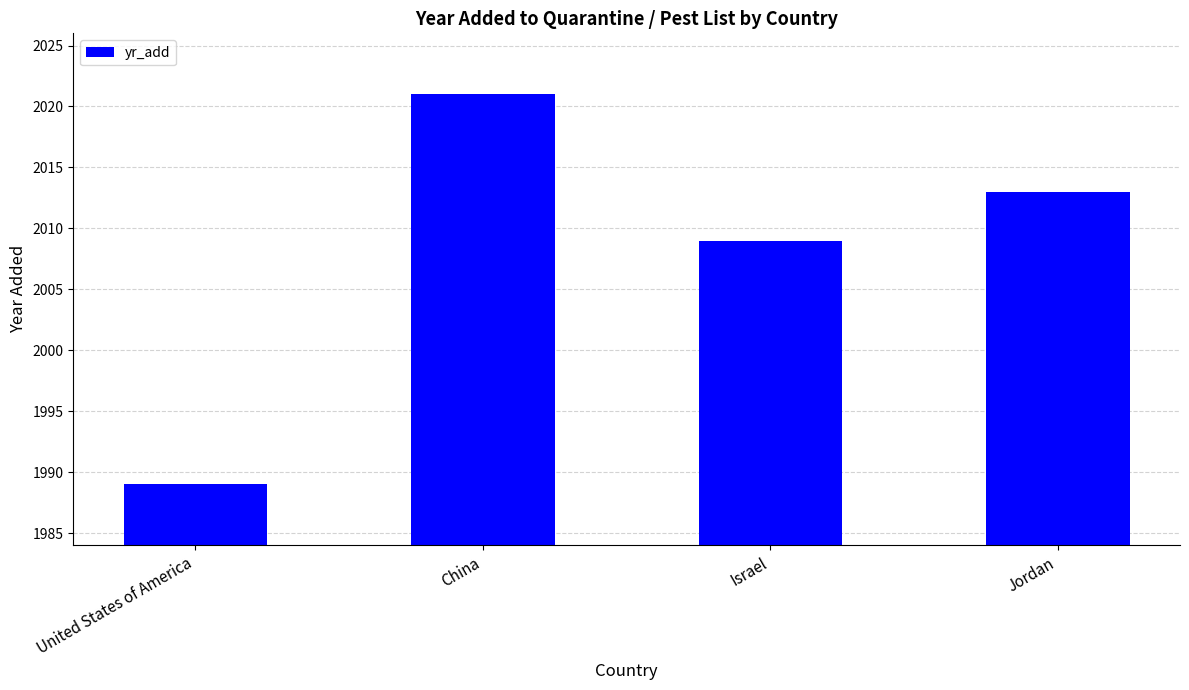

Reading right to left, what are all the values shown in this chart?

2013	2009	2021	1989